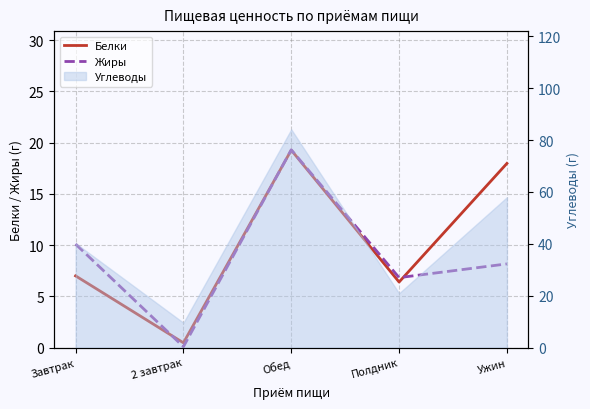

Which category has the highest value across all series?

Обед